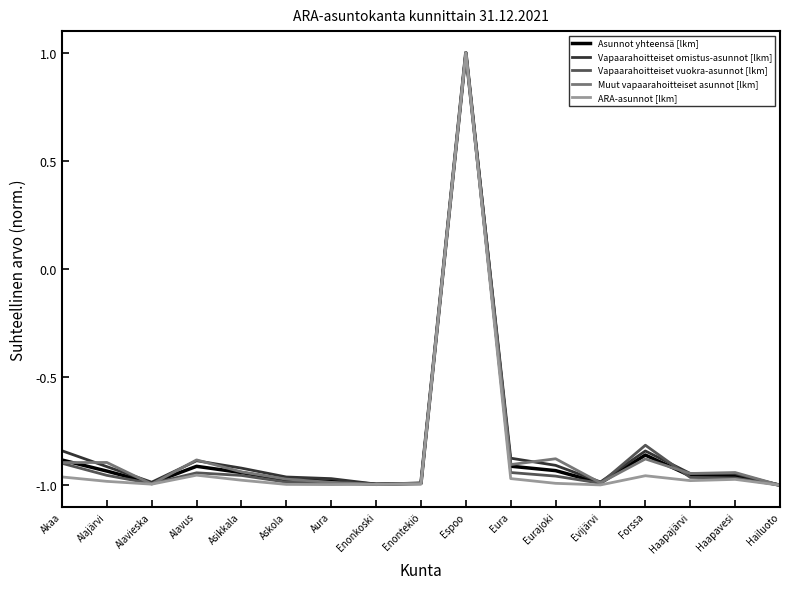

Does the chart have visible grid lines?

No